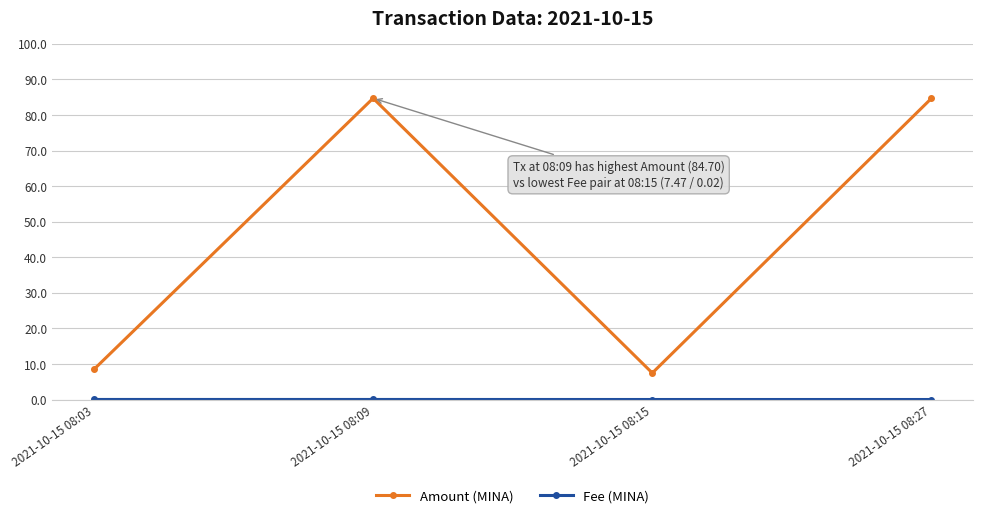

Which series has the largest total across all categories?

Amount (MINA)